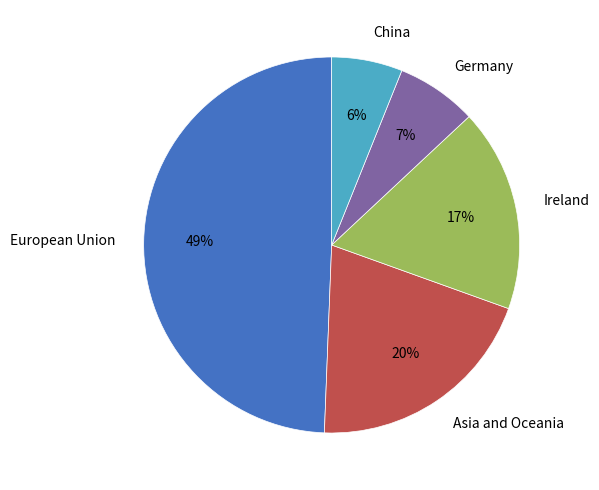

Do Ireland and Germany together represent more than half of the pie?

No